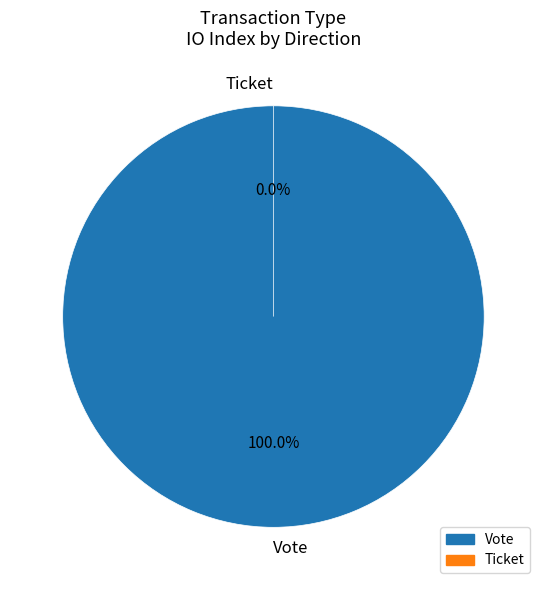

Does Vote account for over 50% of the chart?

Yes